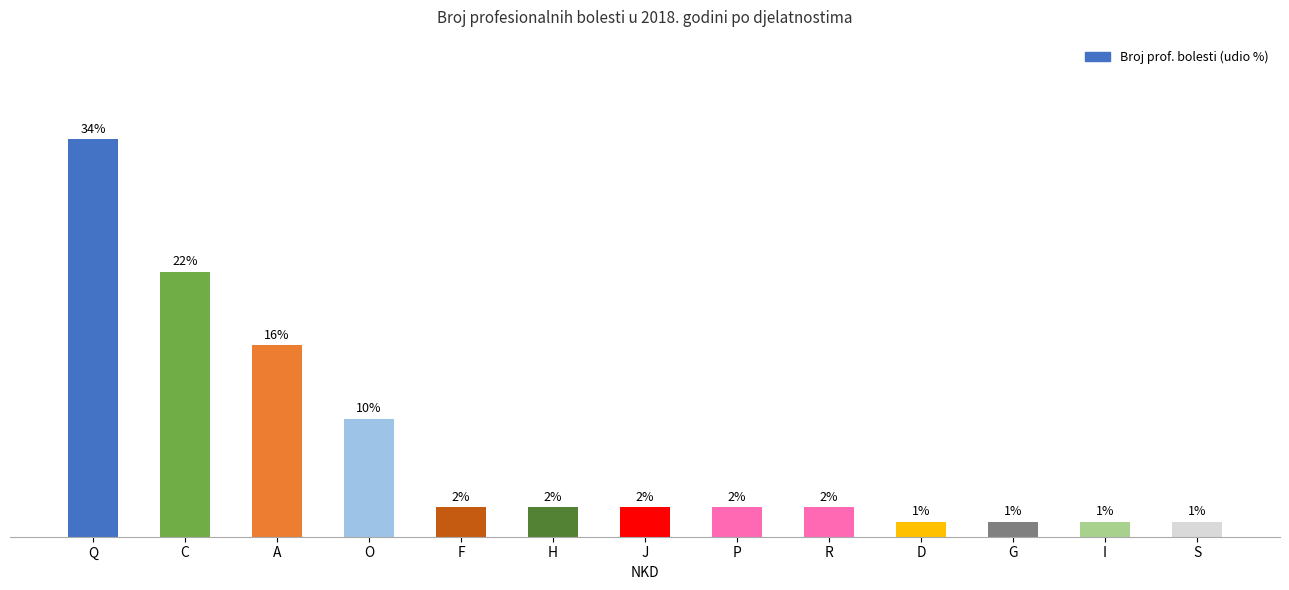

What is the label of the 12th bar from the right?

C